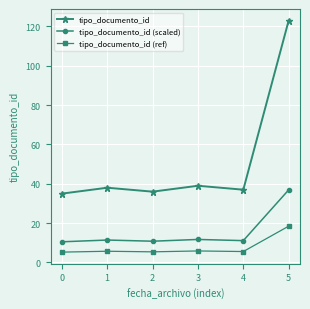

Which series has the largest total across all categories?

tipo_documento_id